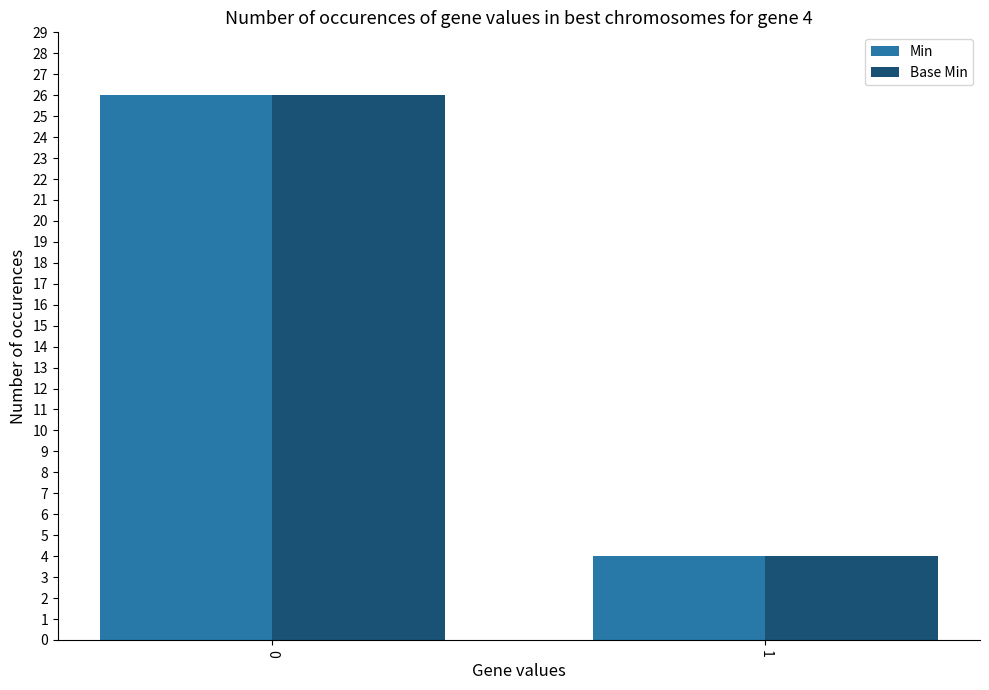

What is the sum of all Base Min values?

30